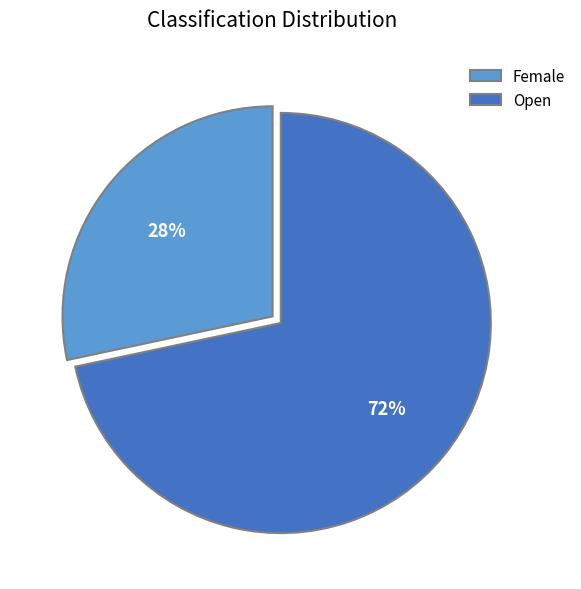

Approximately how many times larger is the value at Female compared to Open?

0.4